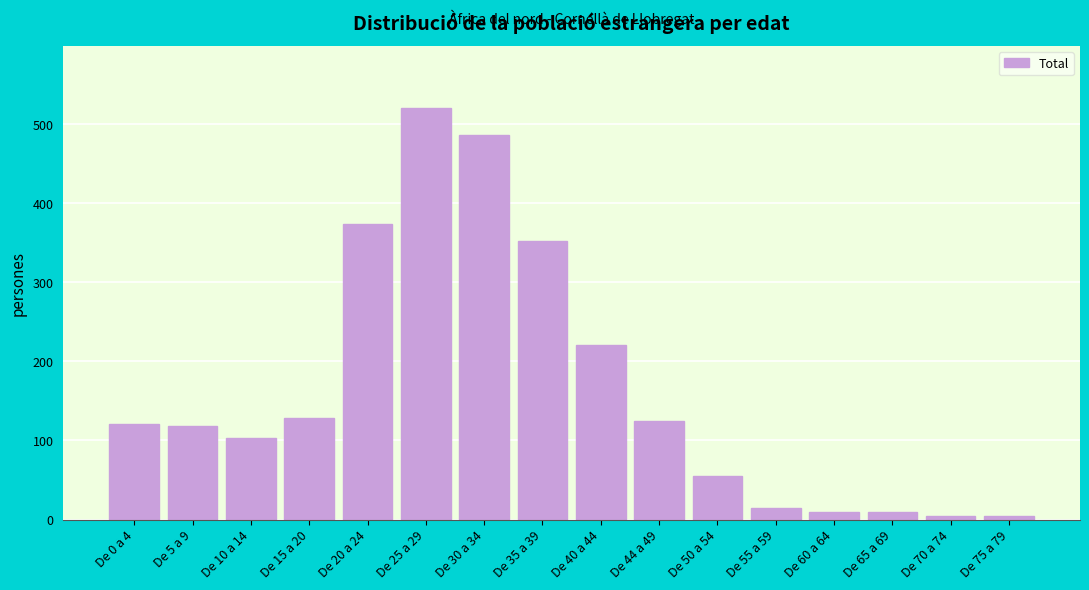

Reading right to left, what are all the values shown in this chart?

De 75 a 79=5	De 70 a 74=5	De 65 a 69=10	De 60 a 64=10	De 55 a 59=14	De 50 a 54=55	De 44 a 49=125	De 40 a 44=221	De 35 a 39=352	De 30 a 34=487	De 25 a 29=521	De 20 a 24=374	De 15 a 20=129	De 10 a 14=103	De 5 a 9=118	De 0 a 4=121